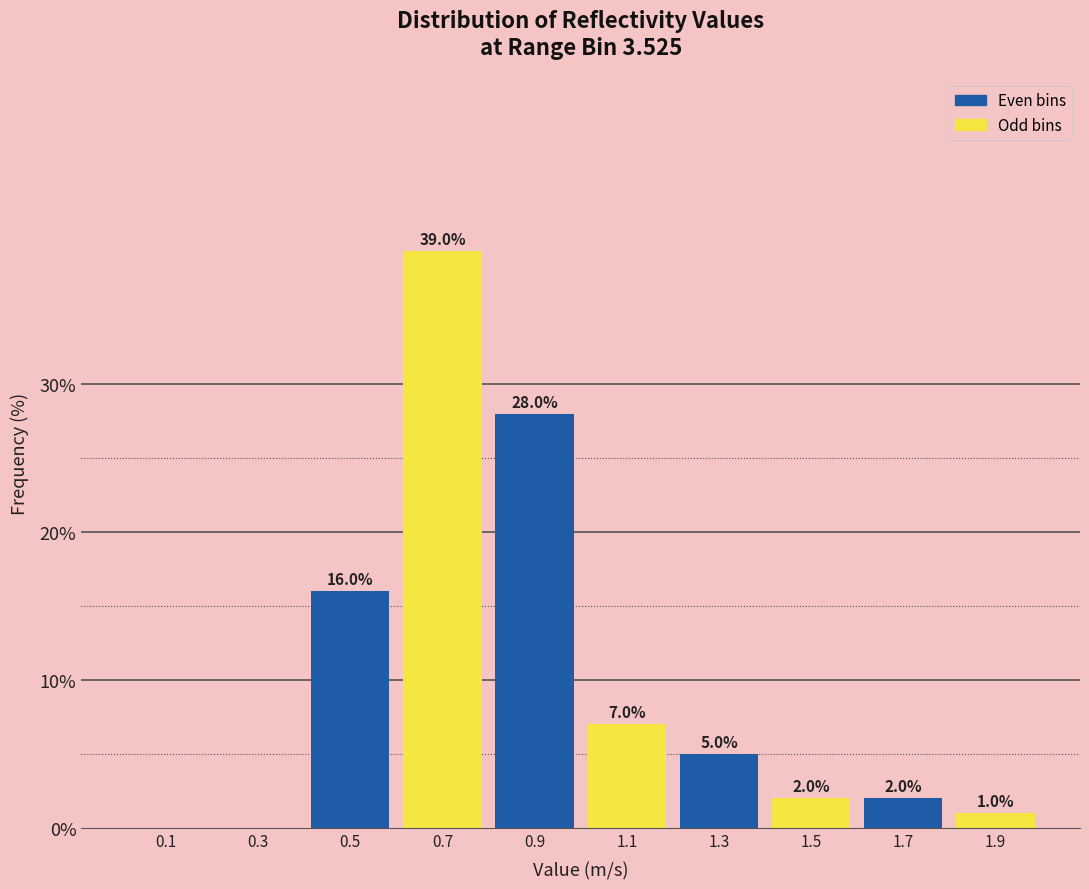

Which range on the x-axis has the tallest bar?

0.6 to 0.8